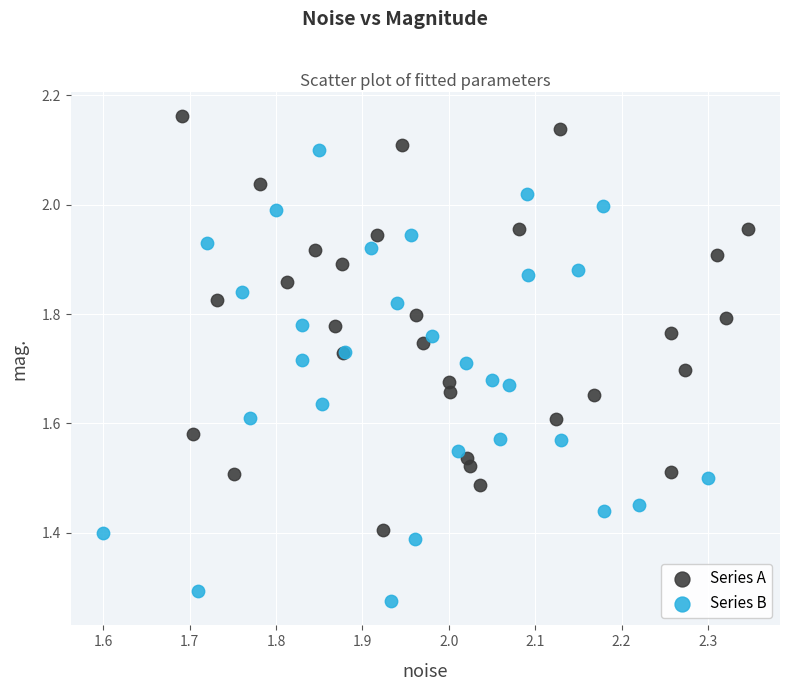

Which series contains the lowest Y value?

Series B